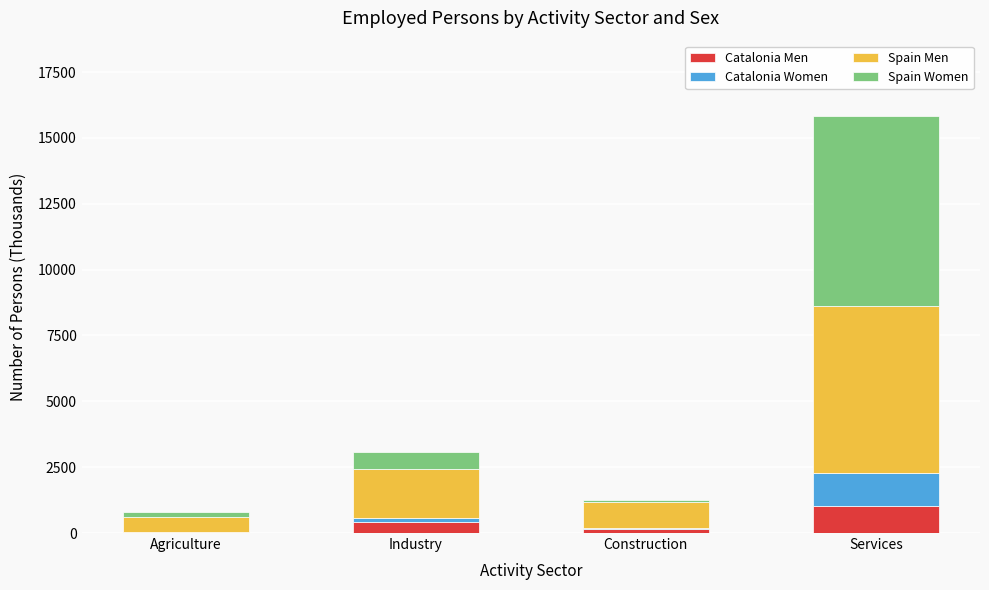

Reading left to right, what are the values for Catalonia Men?

Agriculture=40.8	Industry=414.9	Construction=168.4	Services=1019.1